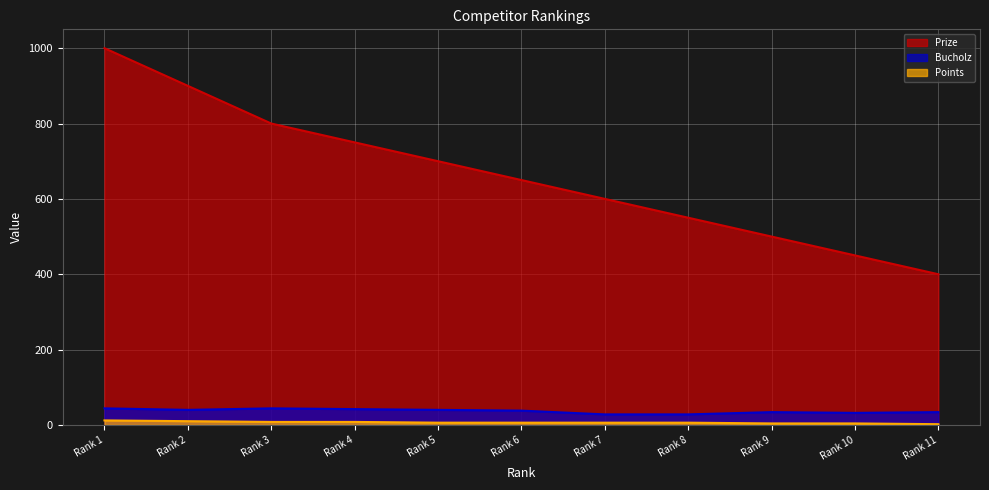

What is the average value of the Bucholz series?

37